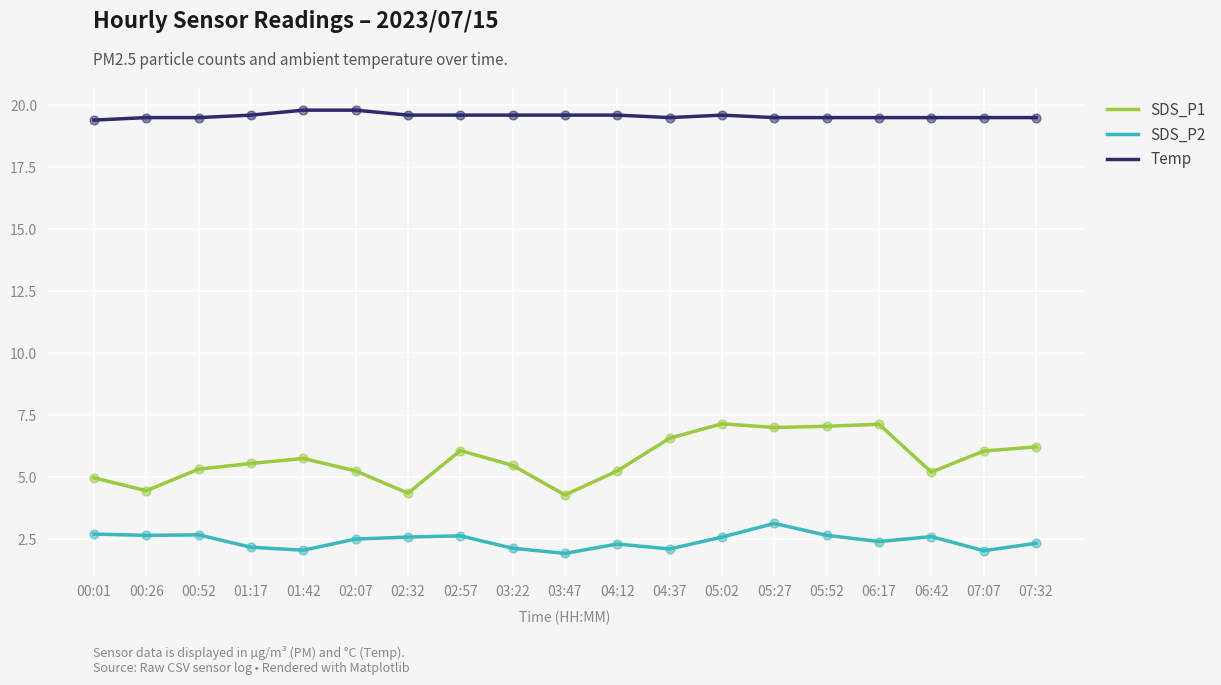

What are all the series names shown in the legend?

SDS_P1, SDS_P2, Temp